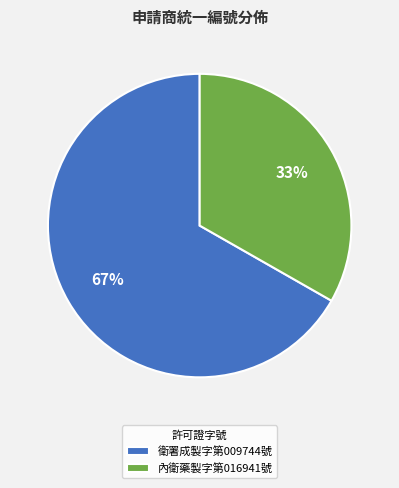

Do 內衛藥製字第016941號 and 衛署成製字第009744號 together represent more than half of the pie?

Yes